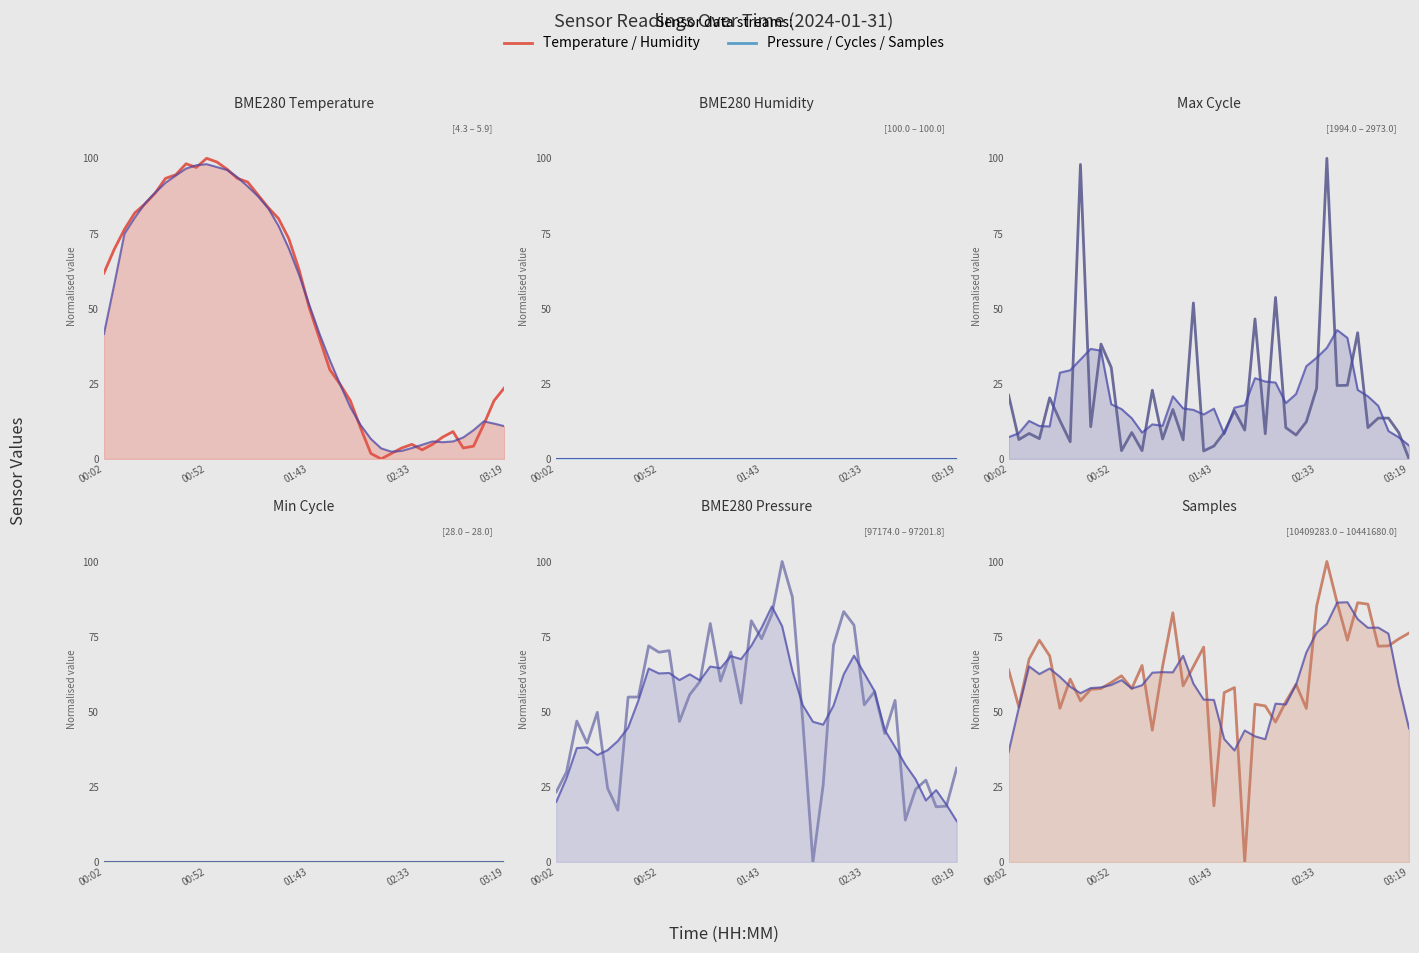

How many values in the BME280_temperature series are below 61?

20